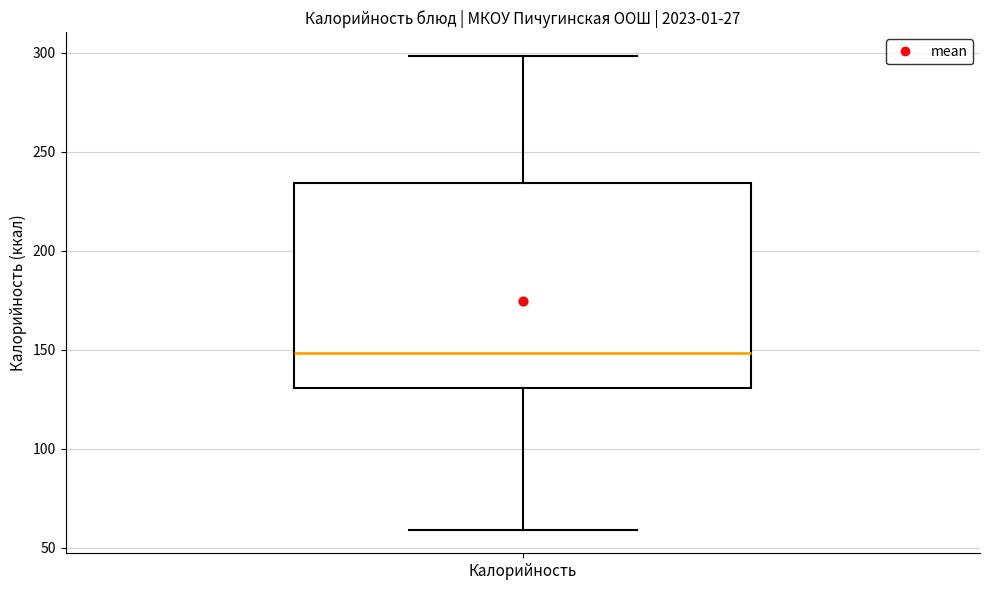

Transcribe this box plot: give where the median line is, the range the box spans, and where the two whiskers end, as read against the y-axis. The values are not printed on the chart, so give them approximately, as read against the axis.

median 150, box 130 to 235, whiskers 60 to 300